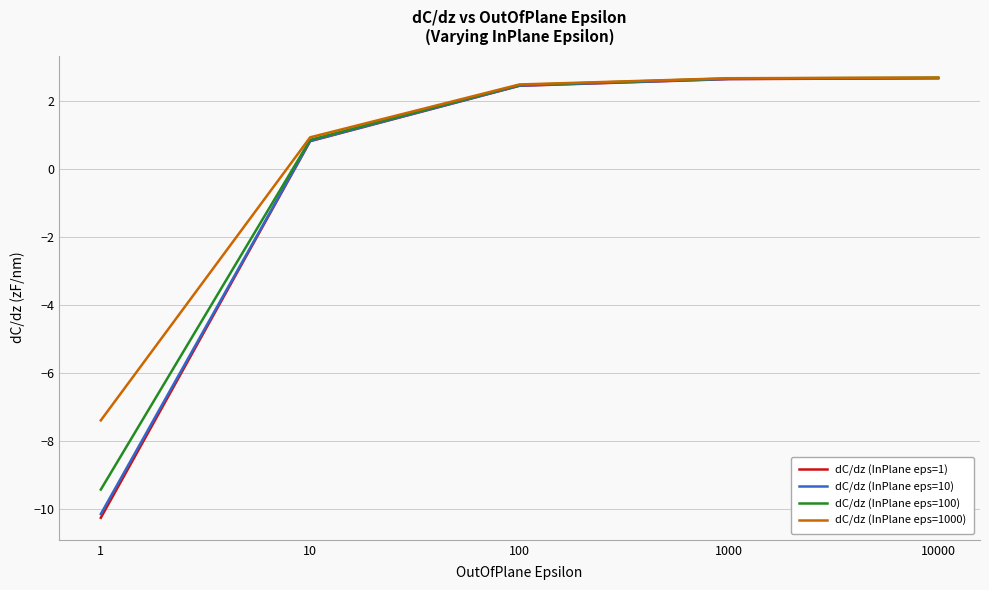

What is the maximum value for dC/dz (InPlane eps=10)?

2.7